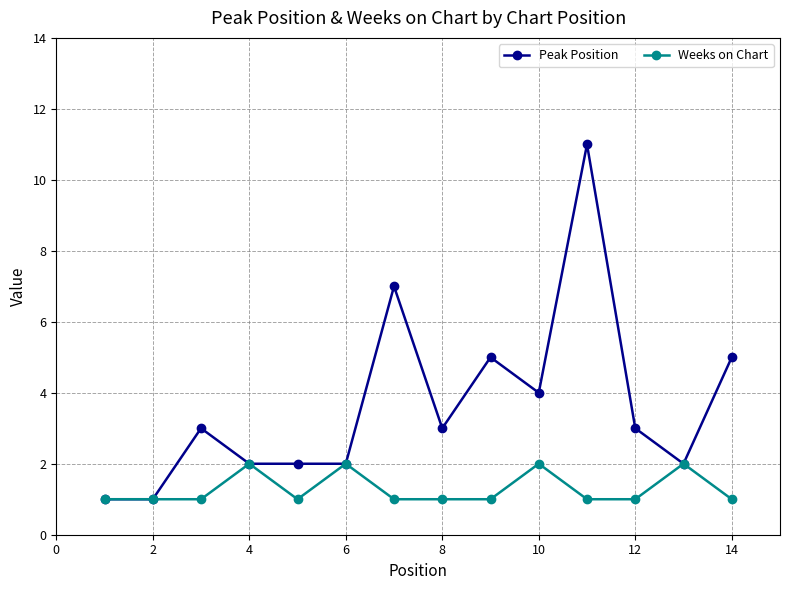

List the series in order of their peak value, highest first.

Peak Position, Weeks on Chart